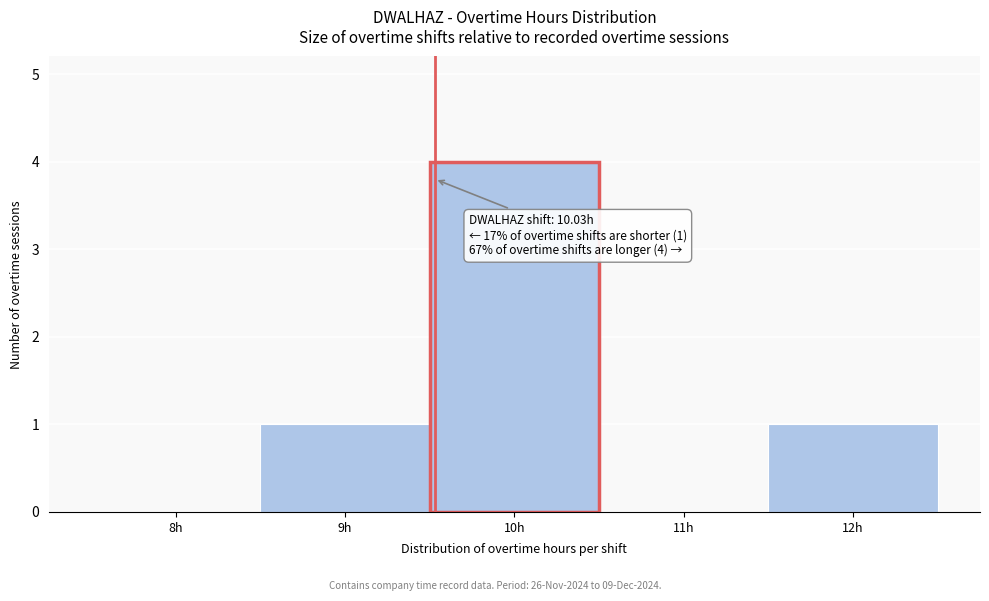

Reading left to right, what are all the values shown in this chart?

8h=0	9h=1	10h=4	11h=0	12h=1